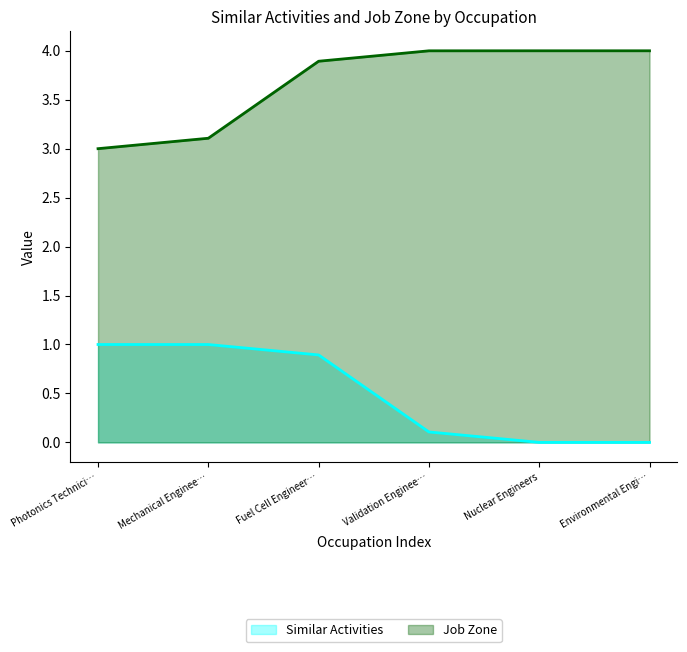

Reading left to right, transcribe all the data shown in this chart.

Similar Activities: 1.0	1.0	0.9	0.1	0.0	0.0
Job Zone: 3.0	3.1	3.9	4.0	4.0	4.0